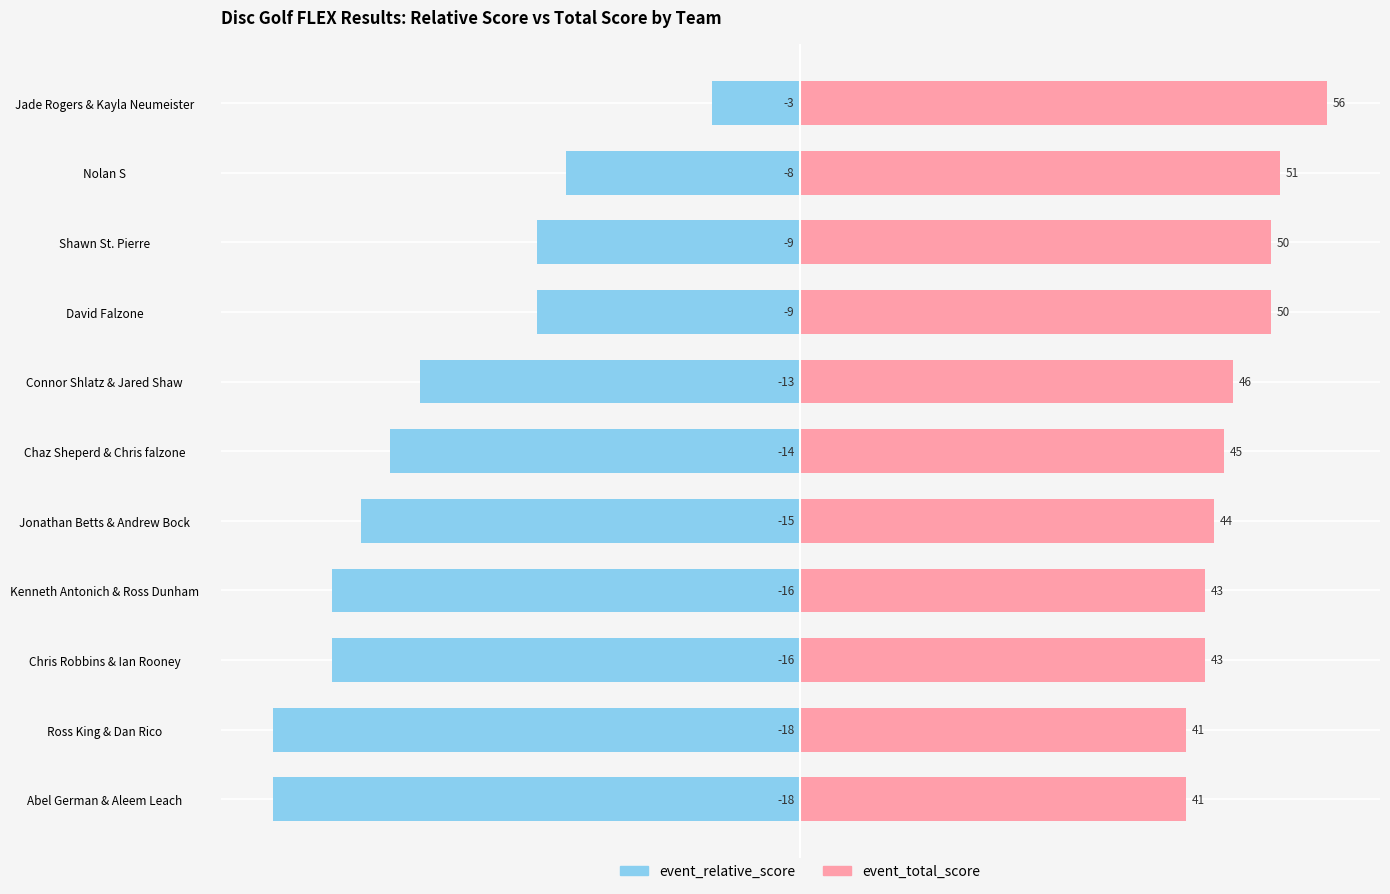

At how many categories does at least one series exceed -6?

11